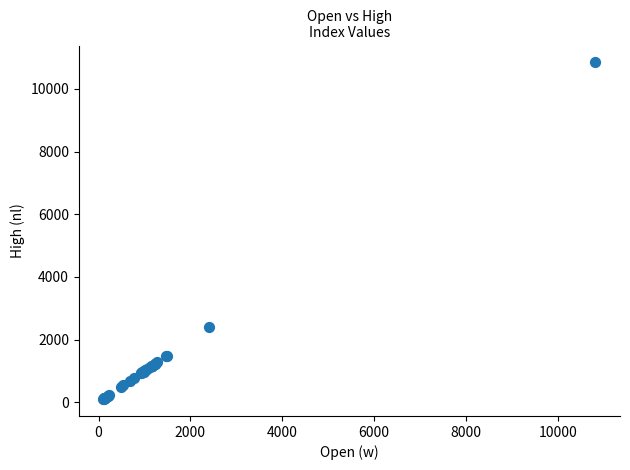

What Y value in the scatter plot is closest to 5473?

2407.5